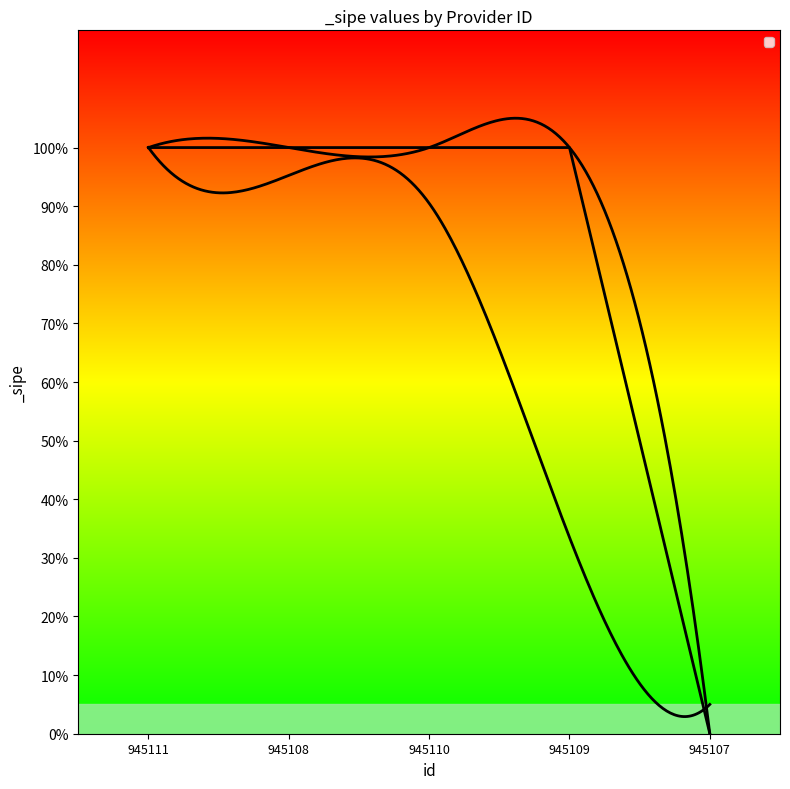

Is it true that the value at 945109 is 2?

False